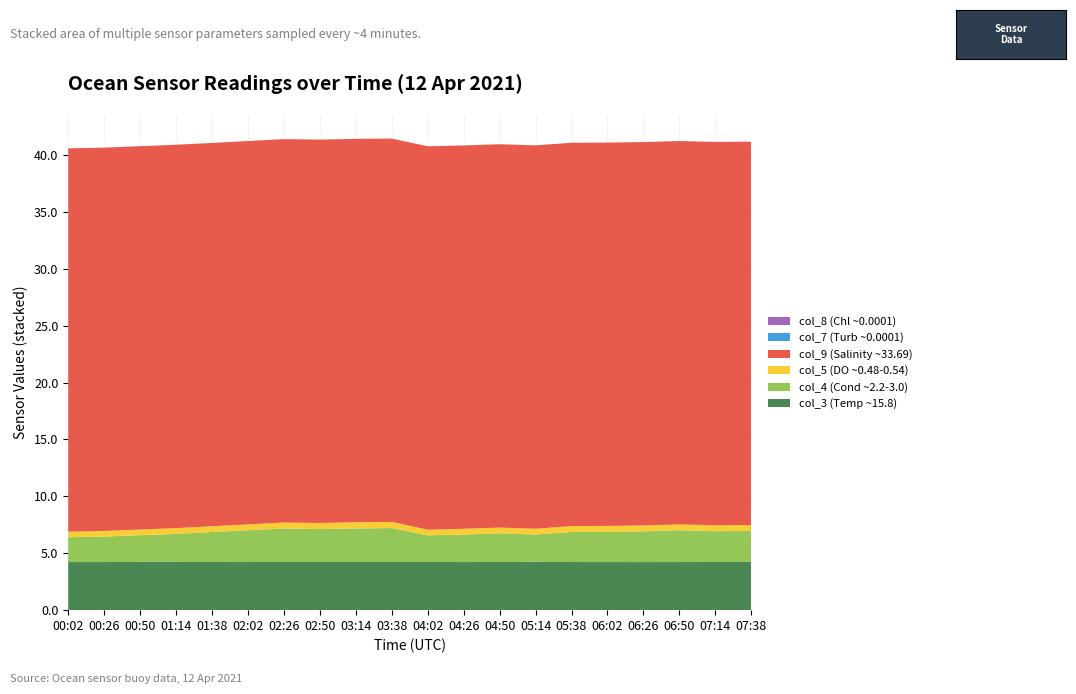

Reading left to right, what are all the values shown in this chart?

col_3 (Temp ~15.8): 00:02=4.2	00:26=4.2	00:50=4.2	01:14=4.2	01:38=4.2	02:02=4.2	02:26=4.2	02:50=4.2	03:14=4.2	03:38=4.2	04:02=4.2	04:26=4.2	04:50=4.2	05:14=4.2	05:38=4.2	06:02=4.2	06:26=4.2	06:50=4.2	07:14=4.2	07:38=4.2
col_4 (Cond ~2.2-3.0): 00:02=2.2	00:26=2.2	00:50=2.3	01:14=2.5	01:38=2.6	02:02=2.8	02:26=2.9	02:50=2.9	03:14=2.9	03:38=3.0	04:02=2.3	04:26=2.4	04:50=2.5	05:14=2.4	05:38=2.6	06:02=2.7	06:26=2.7	06:50=2.8	07:14=2.7	07:38=2.7
col_5 (DO ~0.48-0.54): 00:02=0.5	00:26=0.5	00:50=0.5	01:14=0.5	01:38=0.5	02:02=0.5	02:26=0.5	02:50=0.5	03:14=0.5	03:38=0.5	04:02=0.5	04:26=0.5	04:50=0.5	05:14=0.5	05:38=0.5	06:02=0.5	06:26=0.5	06:50=0.5	07:14=0.5	07:38=0.5
col_9 (Salinity ~33.69): 00:02=33.7	00:26=33.7	00:50=33.7	01:14=33.7	01:38=33.7	02:02=33.7	02:26=33.7	02:50=33.7	03:14=33.7	03:38=33.7	04:02=33.7	04:26=33.7	04:50=33.7	05:14=33.7	05:38=33.7	06:02=33.7	06:26=33.7	06:50=33.7	07:14=33.7	07:38=33.7
col_7 (Turb ~0.0001): 00:02=0.0	00:26=0.0	00:50=0.0	01:14=0.0	01:38=0.0	02:02=0.0	02:26=0.0	02:50=0.0	03:14=0.0	03:38=0.0	04:02=0.0	04:26=0.0	04:50=0.0	05:14=0.0	05:38=0.0	06:02=0.0	06:26=0.0	06:50=0.0	07:14=0.0	07:38=0.0
col_8 (Chl ~0.0001): 00:02=0.0	00:26=0.0	00:50=0.0	01:14=0.0	01:38=0.0	02:02=0.0	02:26=0.0	02:50=0.0	03:14=0.0	03:38=0.0	04:02=0.0	04:26=0.0	04:50=0.0	05:14=0.0	05:38=0.0	06:02=0.0	06:26=0.0	06:50=0.0	07:14=0.0	07:38=0.0